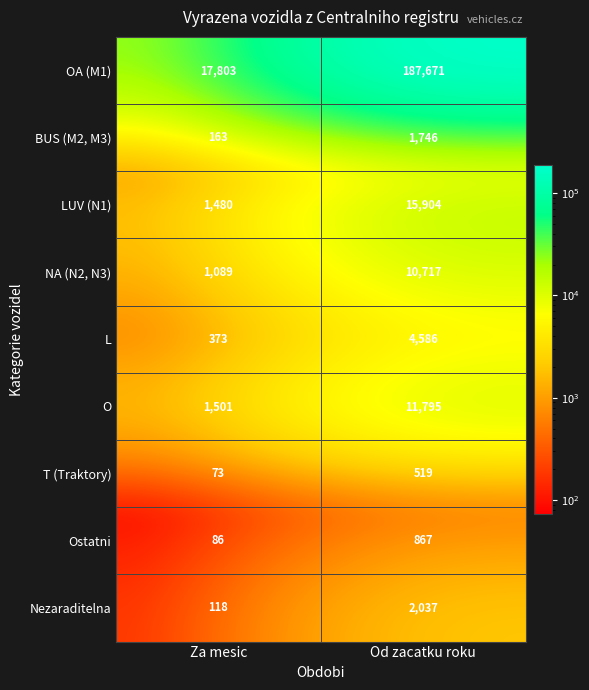

Is it true that LUV (N1) equals 815 at Za mesic?

False